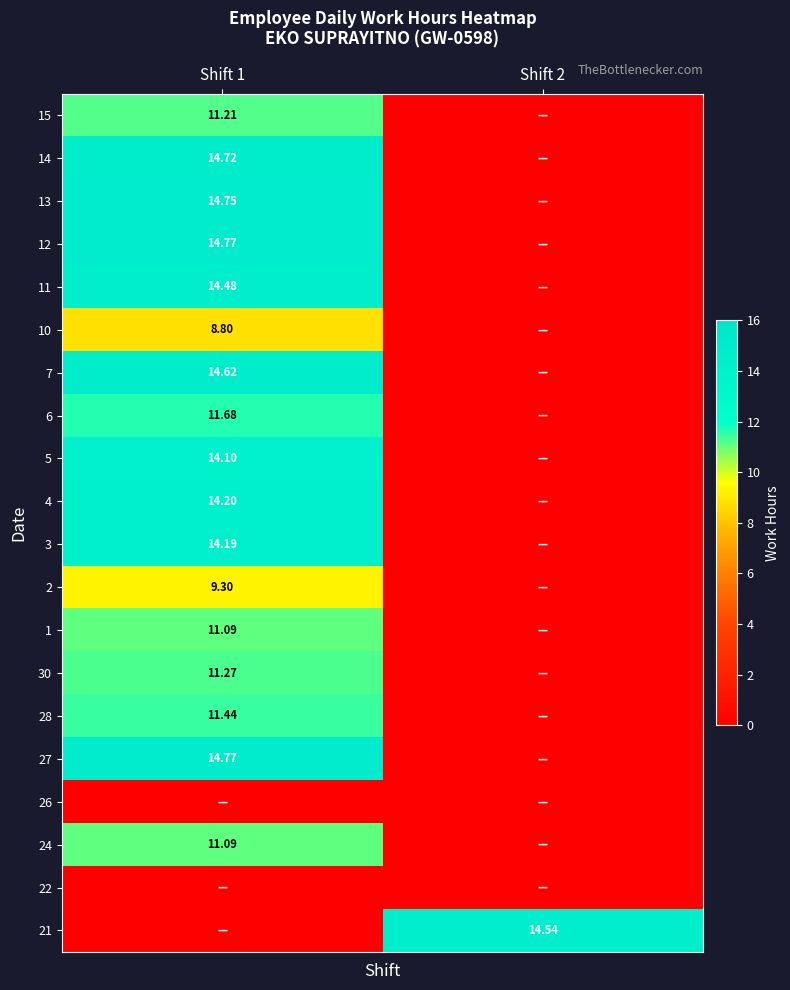

What is the sum of all 3 values?

14.2